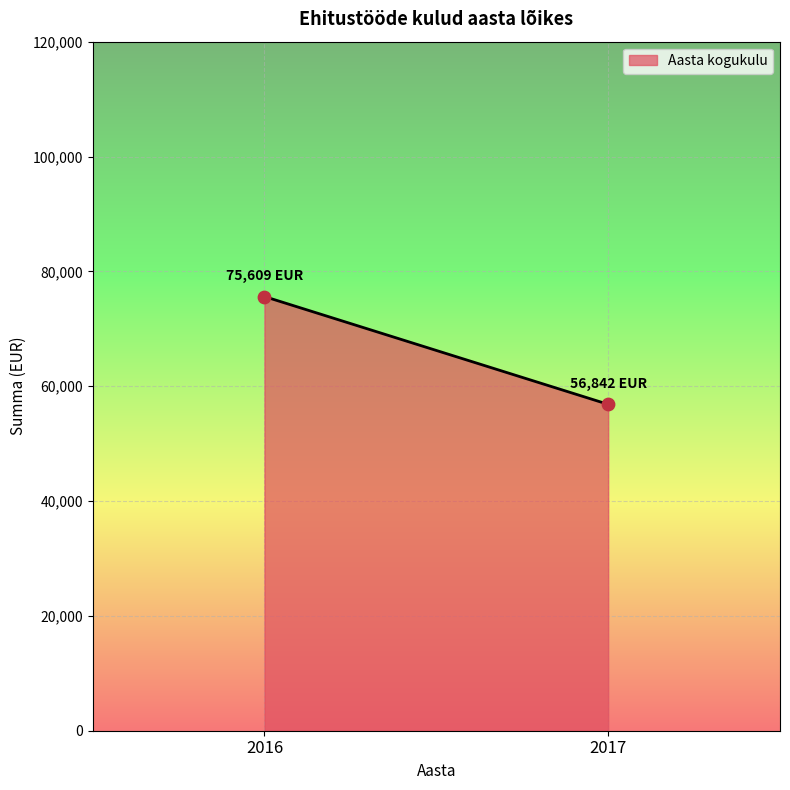

What is the range of Y values (max minus min)?

18767